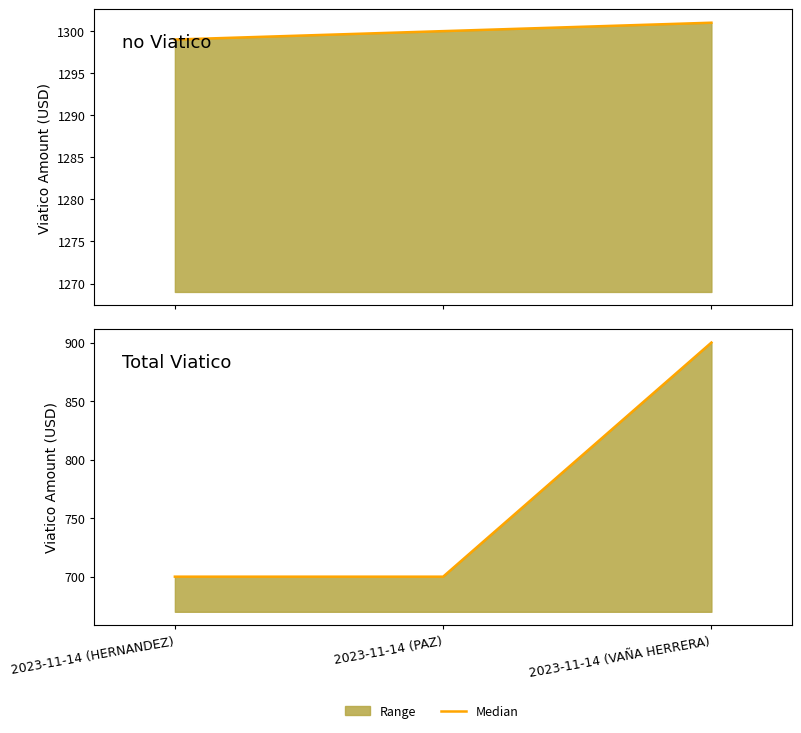

Reading left to right, transcribe all the data shown in this chart.

no Viatico median: 1299	1300	1301
Total Viatico median: 700	700	900